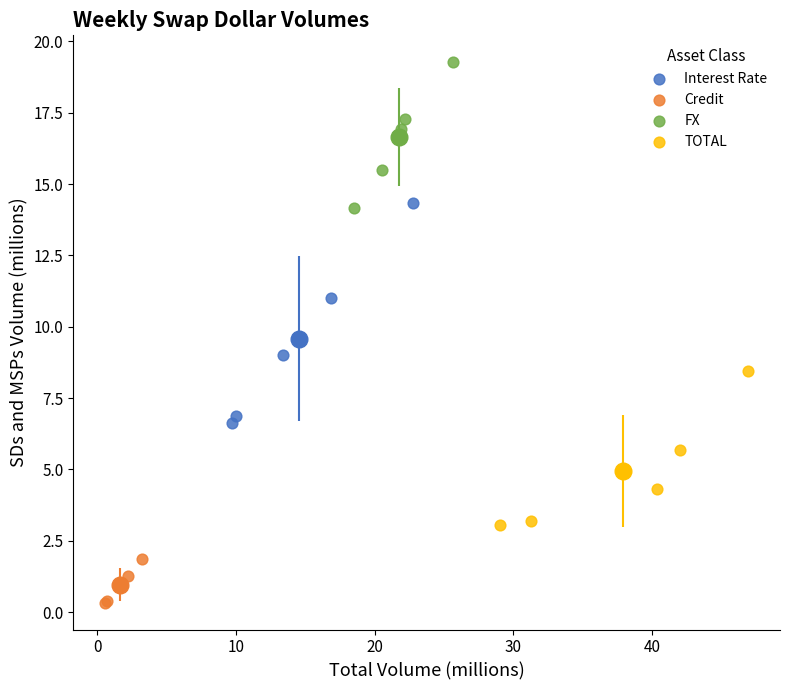

Which series has the largest Y range (max minus min)?

Interest Rate